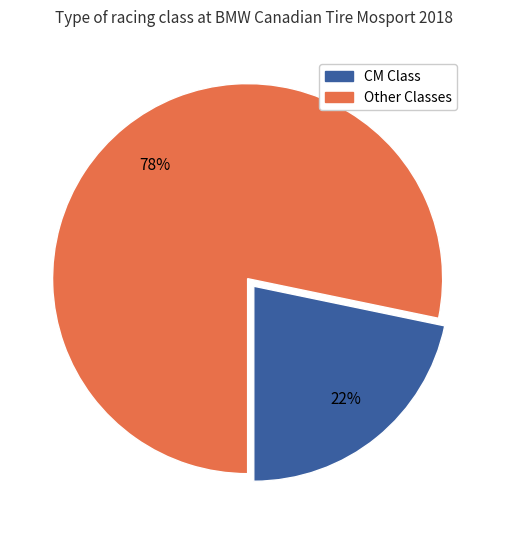

Which has a higher value, Other Classes or CM Class?

Other Classes